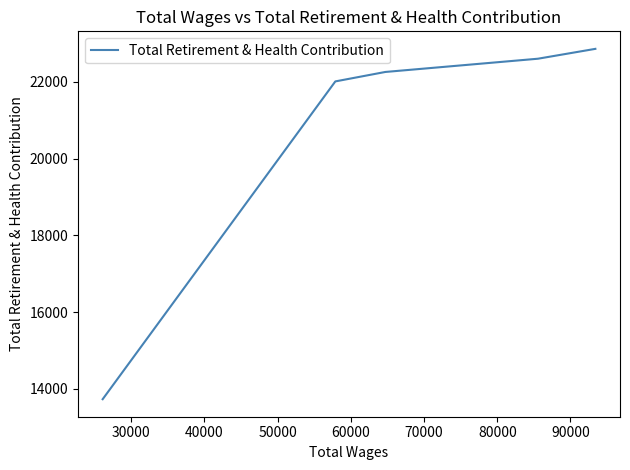

True or false: there are more than 0 points higher than both neighbors.

False